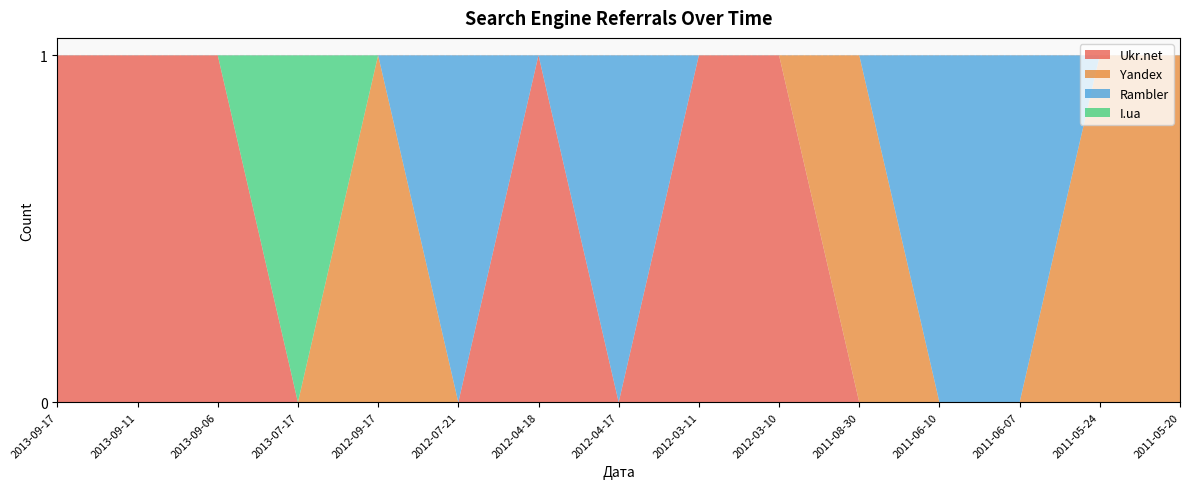

Reading left to right, list all the values displayed in this chart.

Ukr.net: 2013-09-17=1	2013-09-11=1	2013-09-06=1	2013-07-17=0	2012-09-17=0	2012-07-21=0	2012-04-18=1	2012-04-17=0	2012-03-11=1	2012-03-10=1	2011-08-30=0	2011-06-10=0	2011-06-07=0	2011-05-24=0	2011-05-20=0
Yandex: 2013-09-17=0	2013-09-11=0	2013-09-06=0	2013-07-17=0	2012-09-17=1	2012-07-21=0	2012-04-18=0	2012-04-17=0	2012-03-11=0	2012-03-10=0	2011-08-30=1	2011-06-10=0	2011-06-07=0	2011-05-24=1	2011-05-20=1
Rambler: 2013-09-17=0	2013-09-11=0	2013-09-06=0	2013-07-17=0	2012-09-17=0	2012-07-21=1	2012-04-18=0	2012-04-17=1	2012-03-11=0	2012-03-10=0	2011-08-30=0	2011-06-10=1	2011-06-07=1	2011-05-24=0	2011-05-20=0
I.ua: 2013-09-17=0	2013-09-11=0	2013-09-06=0	2013-07-17=1	2012-09-17=0	2012-07-21=0	2012-04-18=0	2012-04-17=0	2012-03-11=0	2012-03-10=0	2011-08-30=0	2011-06-10=0	2011-06-07=0	2011-05-24=0	2011-05-20=0